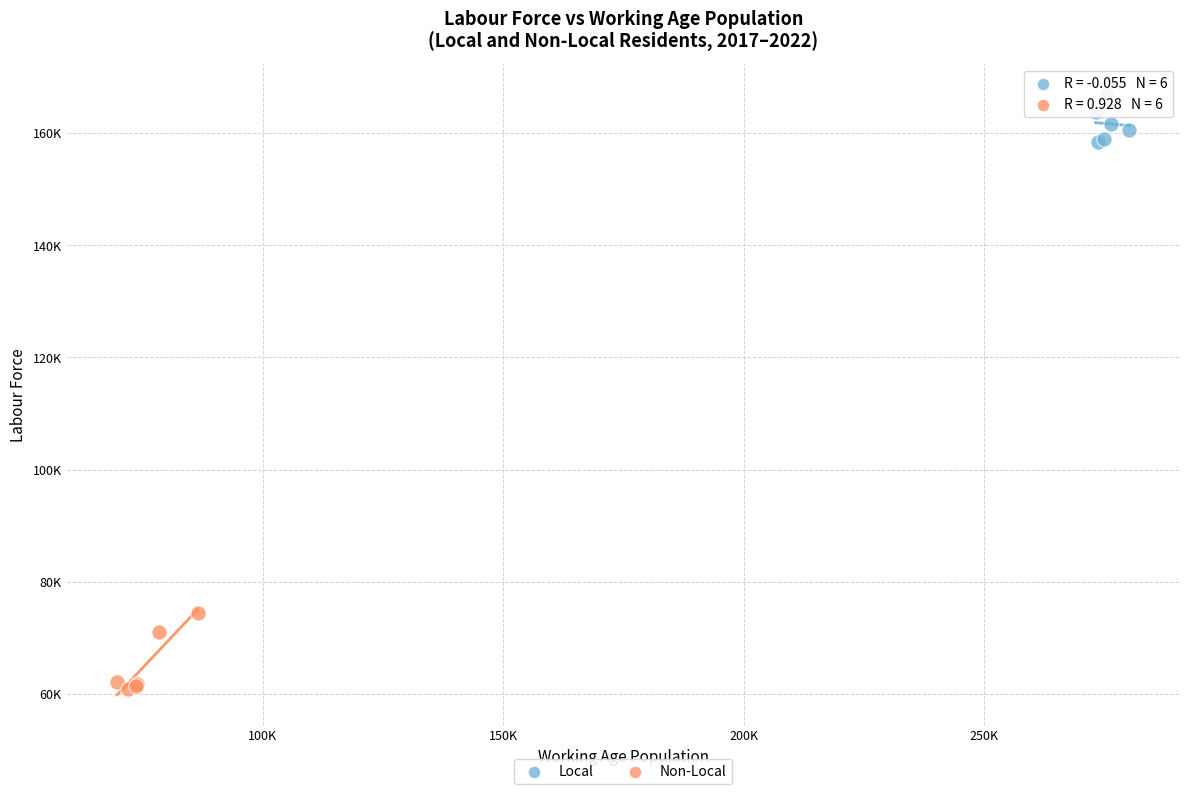

What are all the series names shown in the legend?

Local, Non-Local